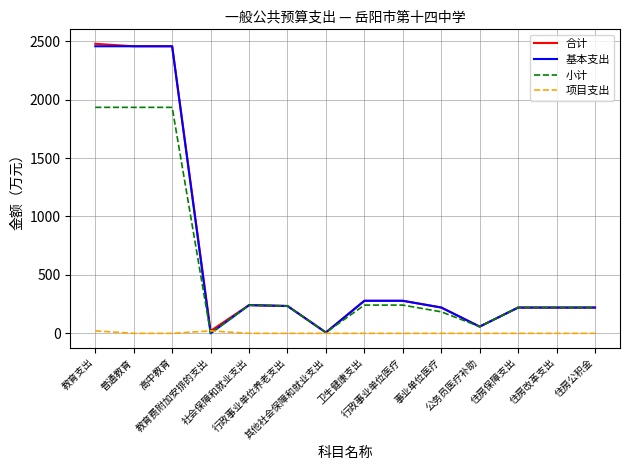

Rank the categories by 基本支出 value from highest to lowest.

教育支出, 普通教育, 高中教育, 卫生健康支出, 行政事业单位医疗, 社会保障和就业支出, 行政事业单位养老支出, 事业单位医疗, 住房保障支出, 住房改革支出, 住房公积金, 公务员医疗补助, 其他社会保障和就业支出, 教育费附加安排的支出